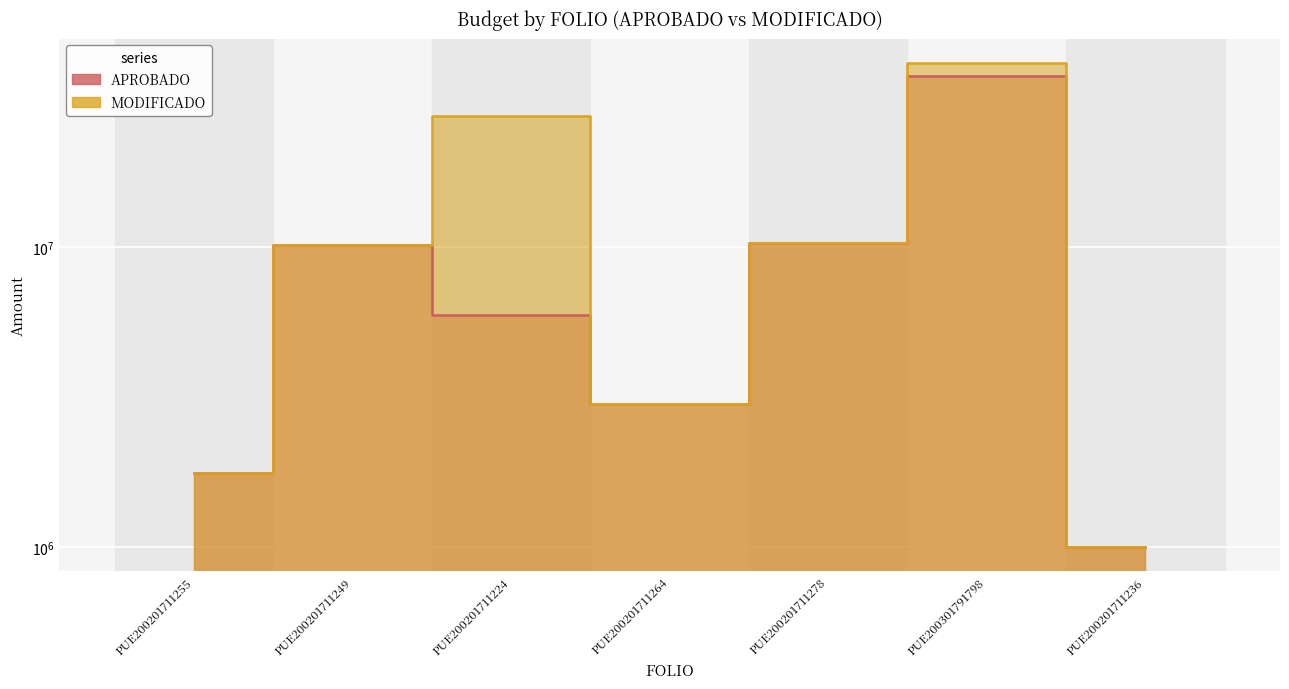

Which category has the lowest value across all series?

PUE200201711236